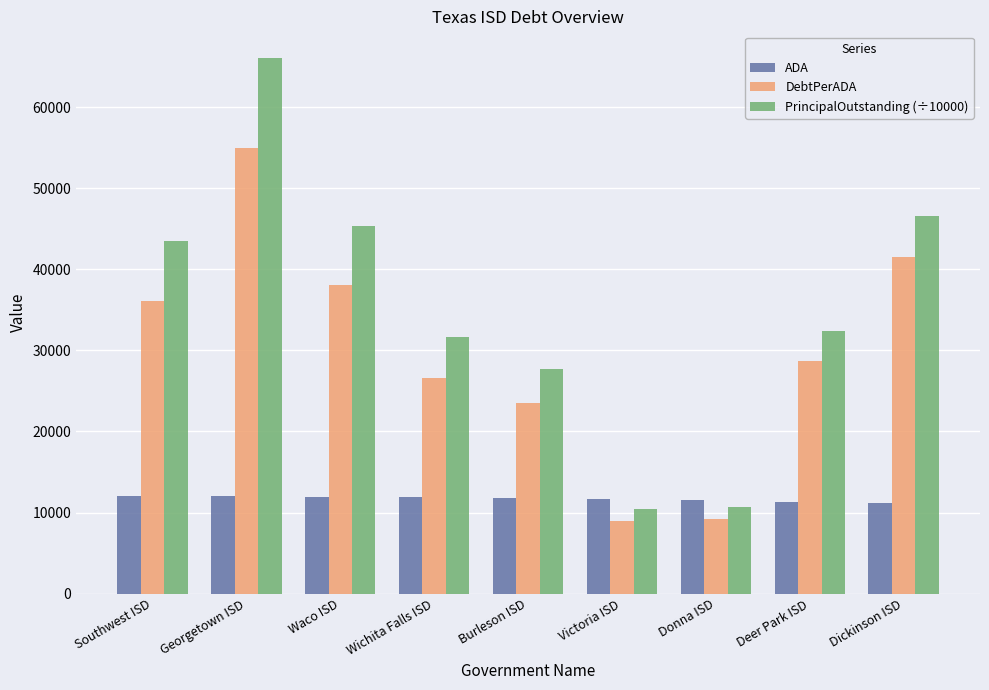

Does the chart contain stacked bars?

No